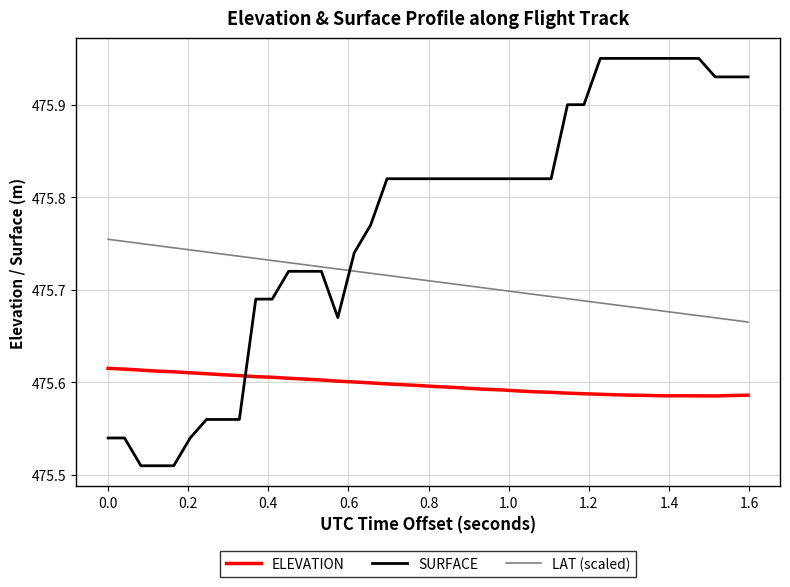

Which series has the largest range (max minus min)?

SURFACE